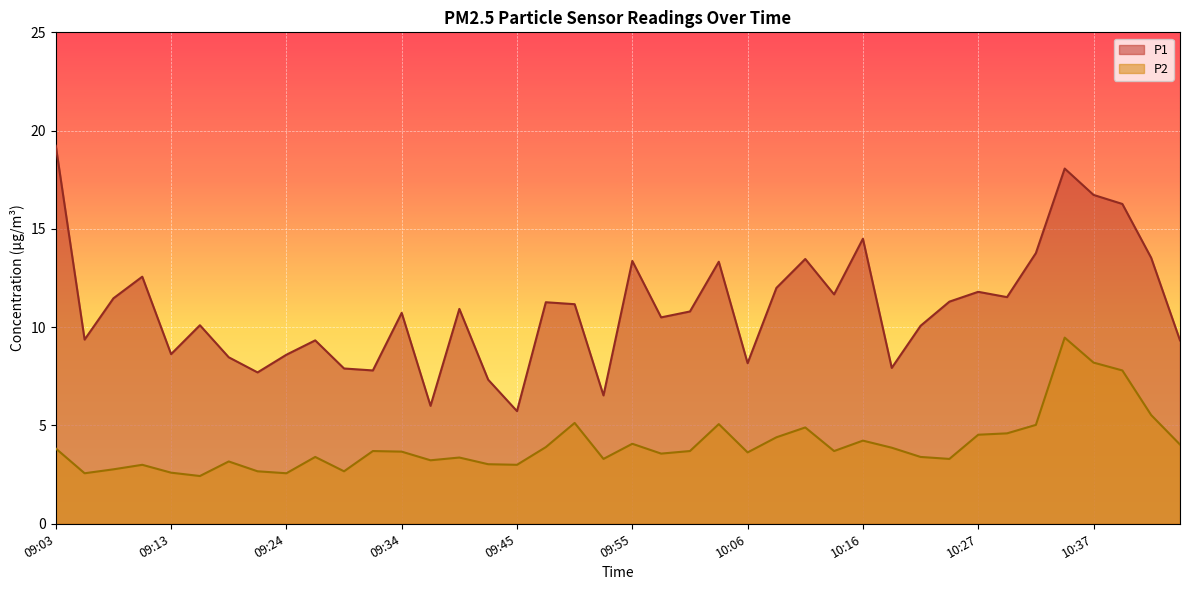

Where is the first local maximum for P1?

09:10